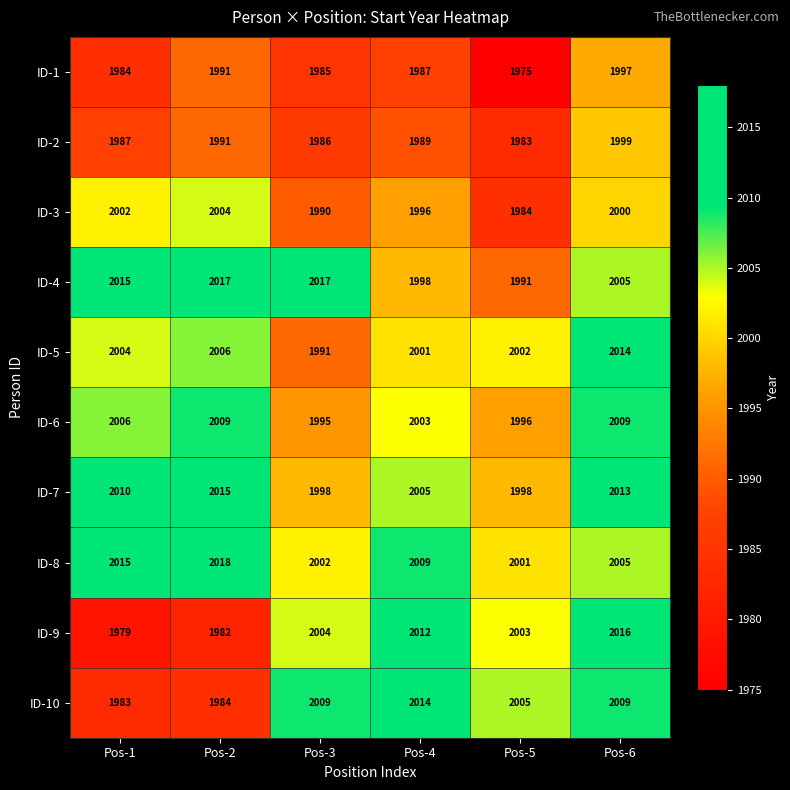

Is it true that ID-2 equals 3094 at Pos-1?

False